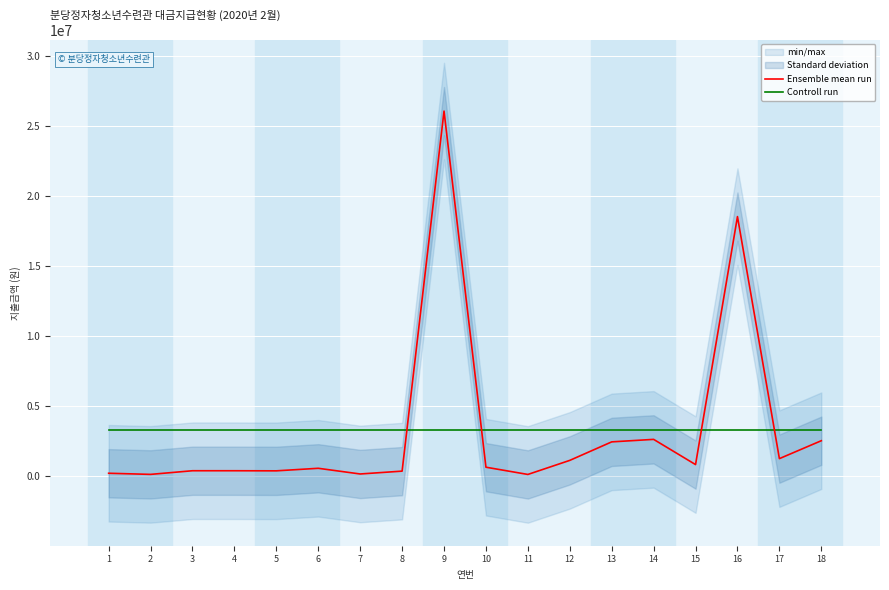

The value of Ensemble mean run at 1 is 220000.0. True or false?

True